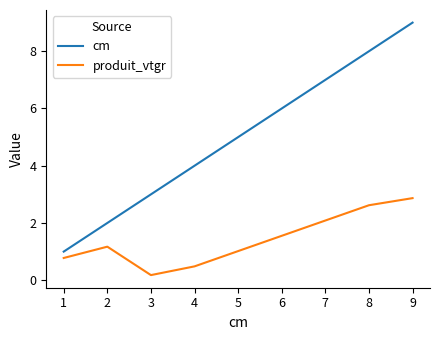

Count the number of data series in this chart.

2